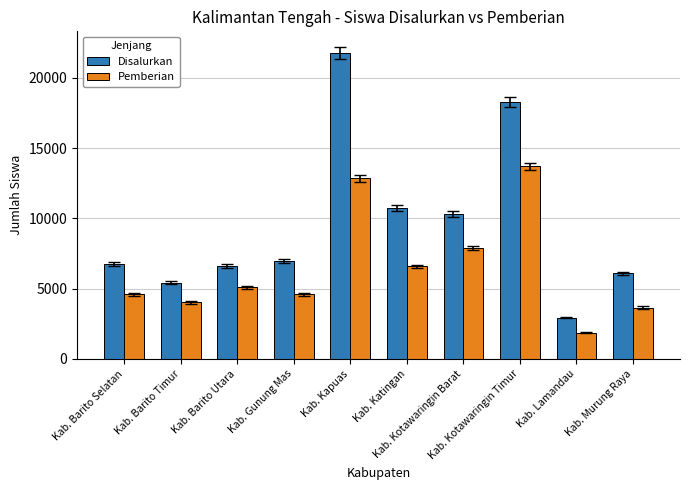

Which series has the largest range (max minus min)?

Disalurkan